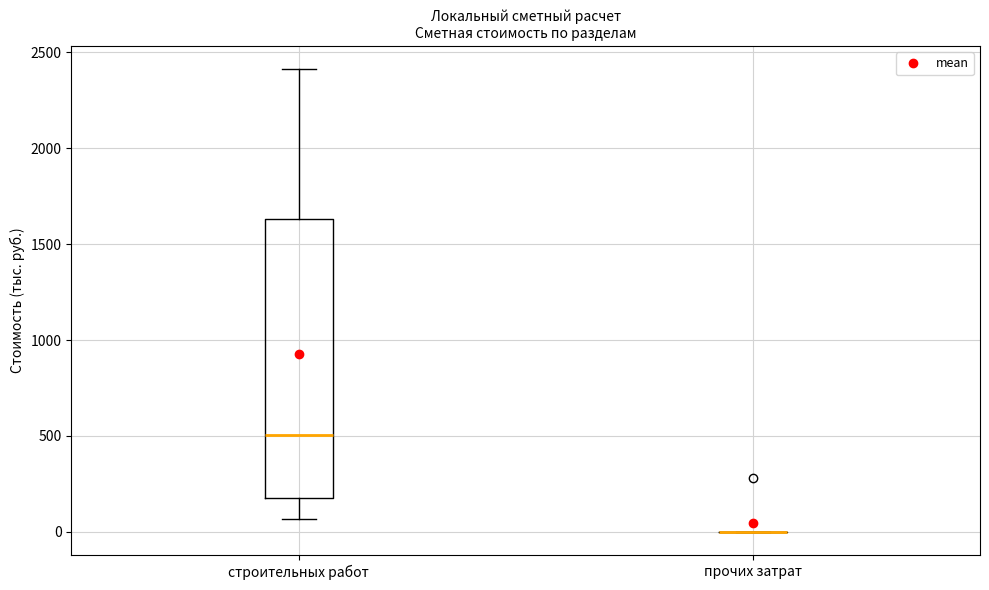

Reading left to right, transcribe this box plot: for each box, give where its median line is, the range the box spans, and where its two whiskers end, as read against the y-axis. The values are not printed on the chart, so give them approximately, as read against the axis.

строительных работ: median 500, box 200 to 1650, whiskers 50 to 2400
прочих затрат: box collapsed to a line at 0, whiskers 0 to 0